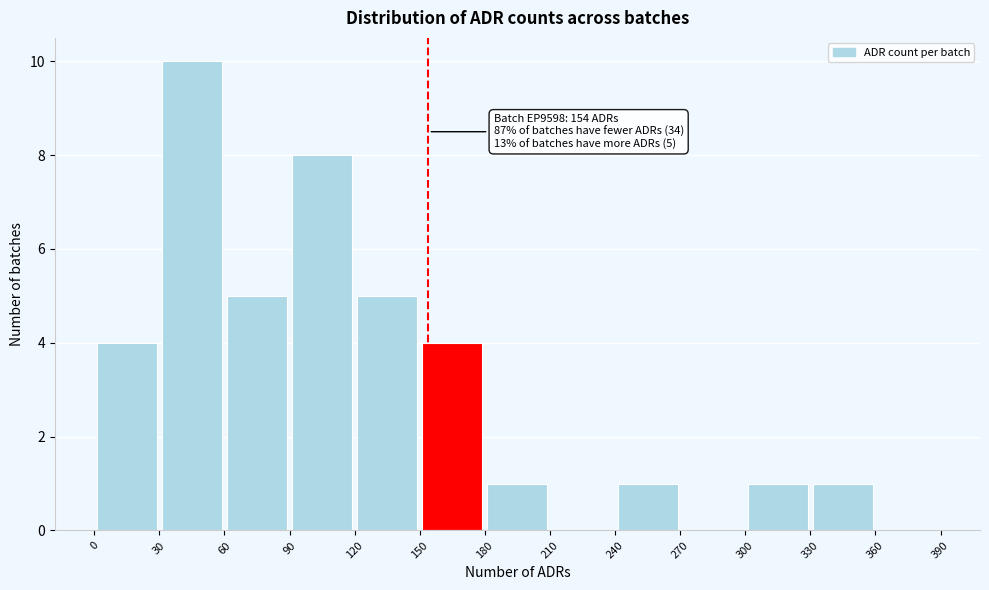

Over which range of the x-axis is the bar tallest?

30 to 60